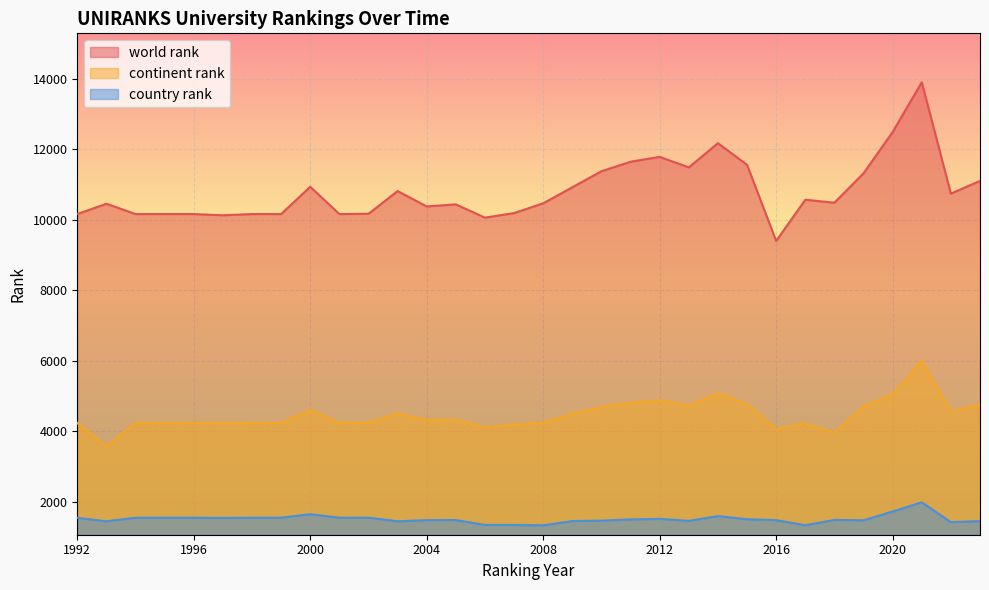

What is the value of the continent rank point at the 1st from the left?

4228